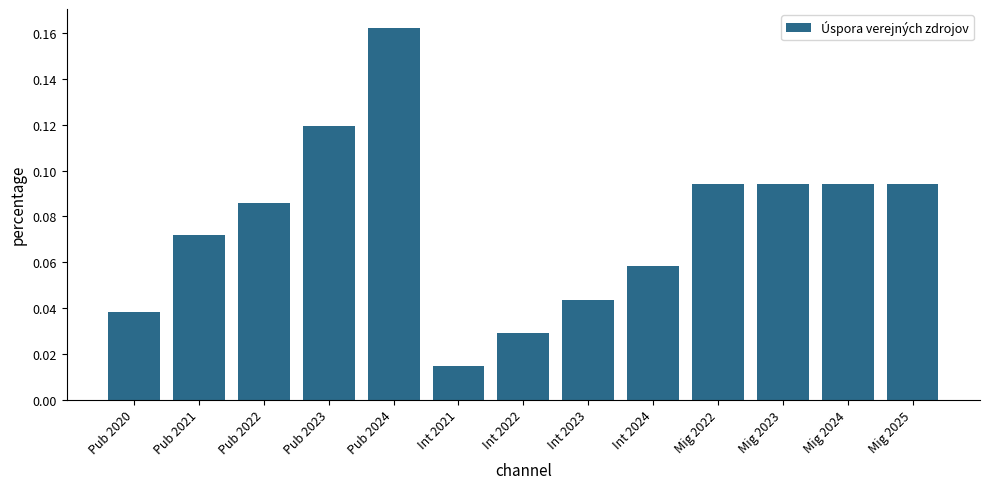

Between Mig 2025 and Pub 2023, which is larger?

Pub 2023